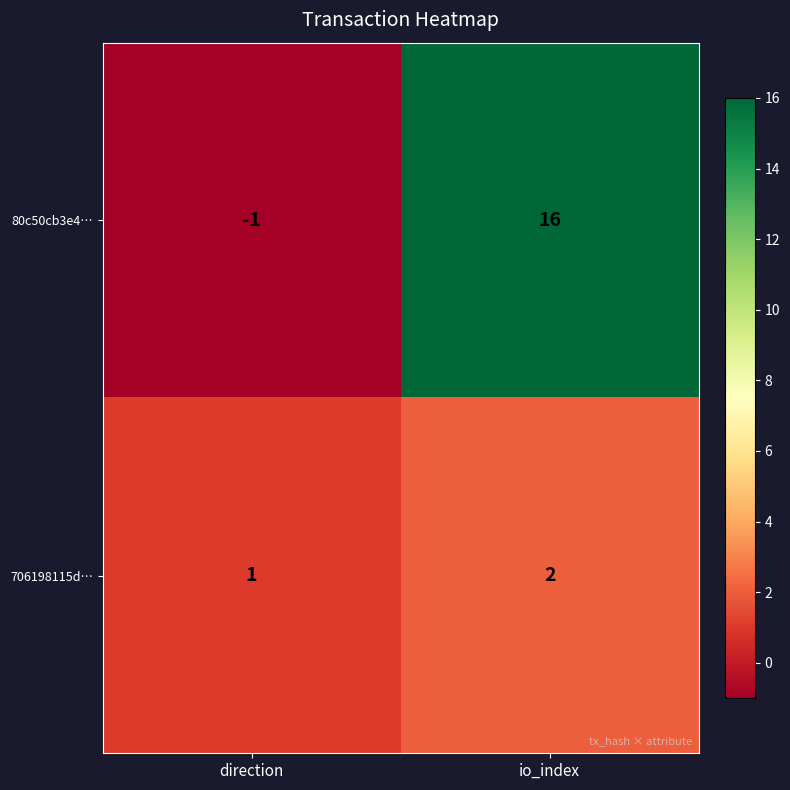

What is the sum of all 80c50cb3e4… values?

15